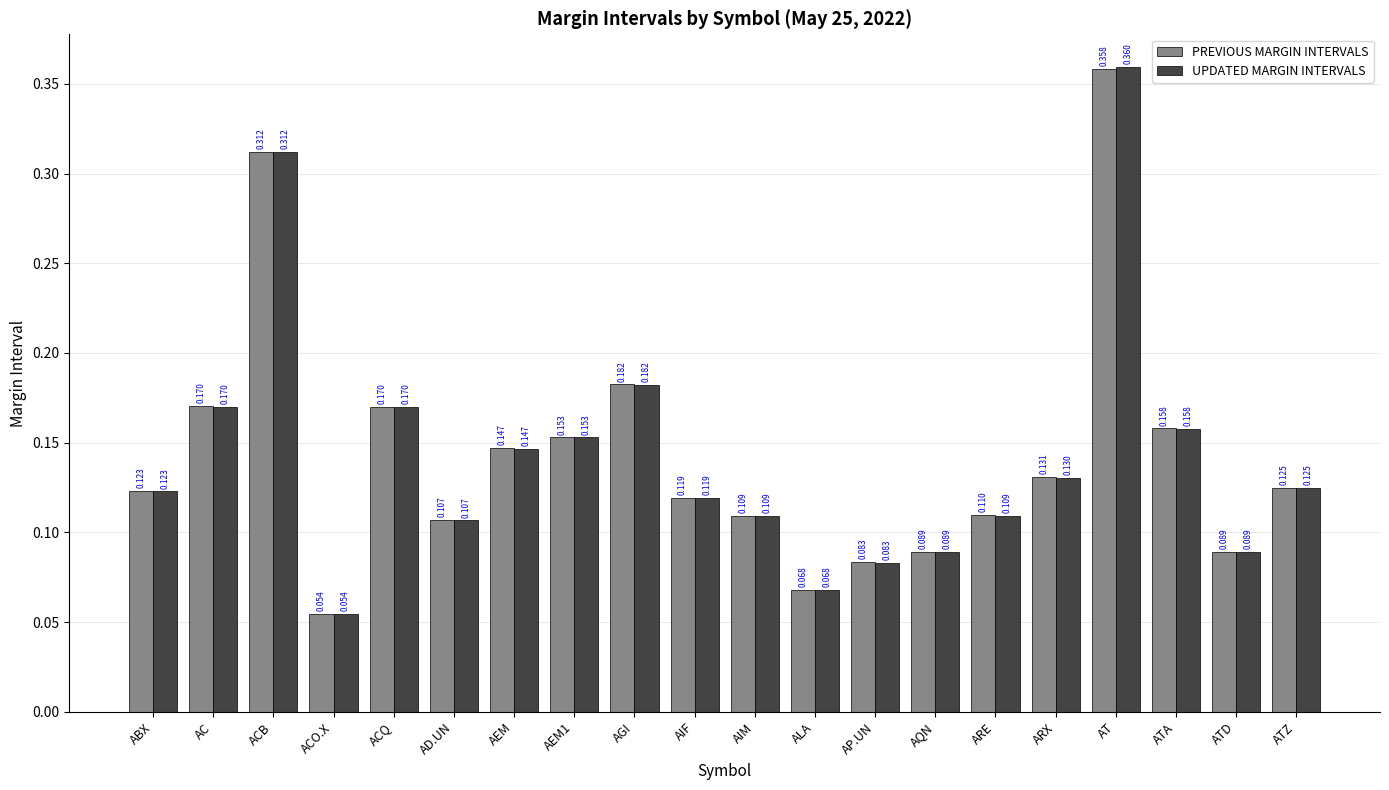

Which series has the widest spread of values?

UPDATED MARGIN INTERVALS